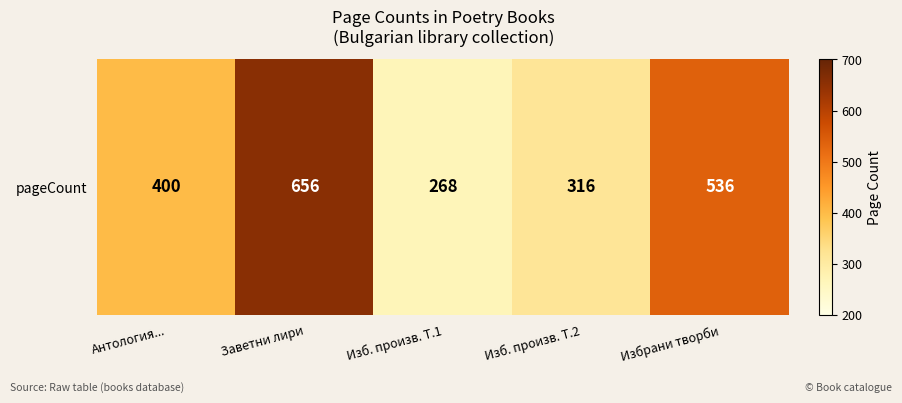

List the labels in order of value, smallest first.

Изб. произв. Т.1, Изб. произв. Т.2, Антология..., Избрани творби, Заветни лири